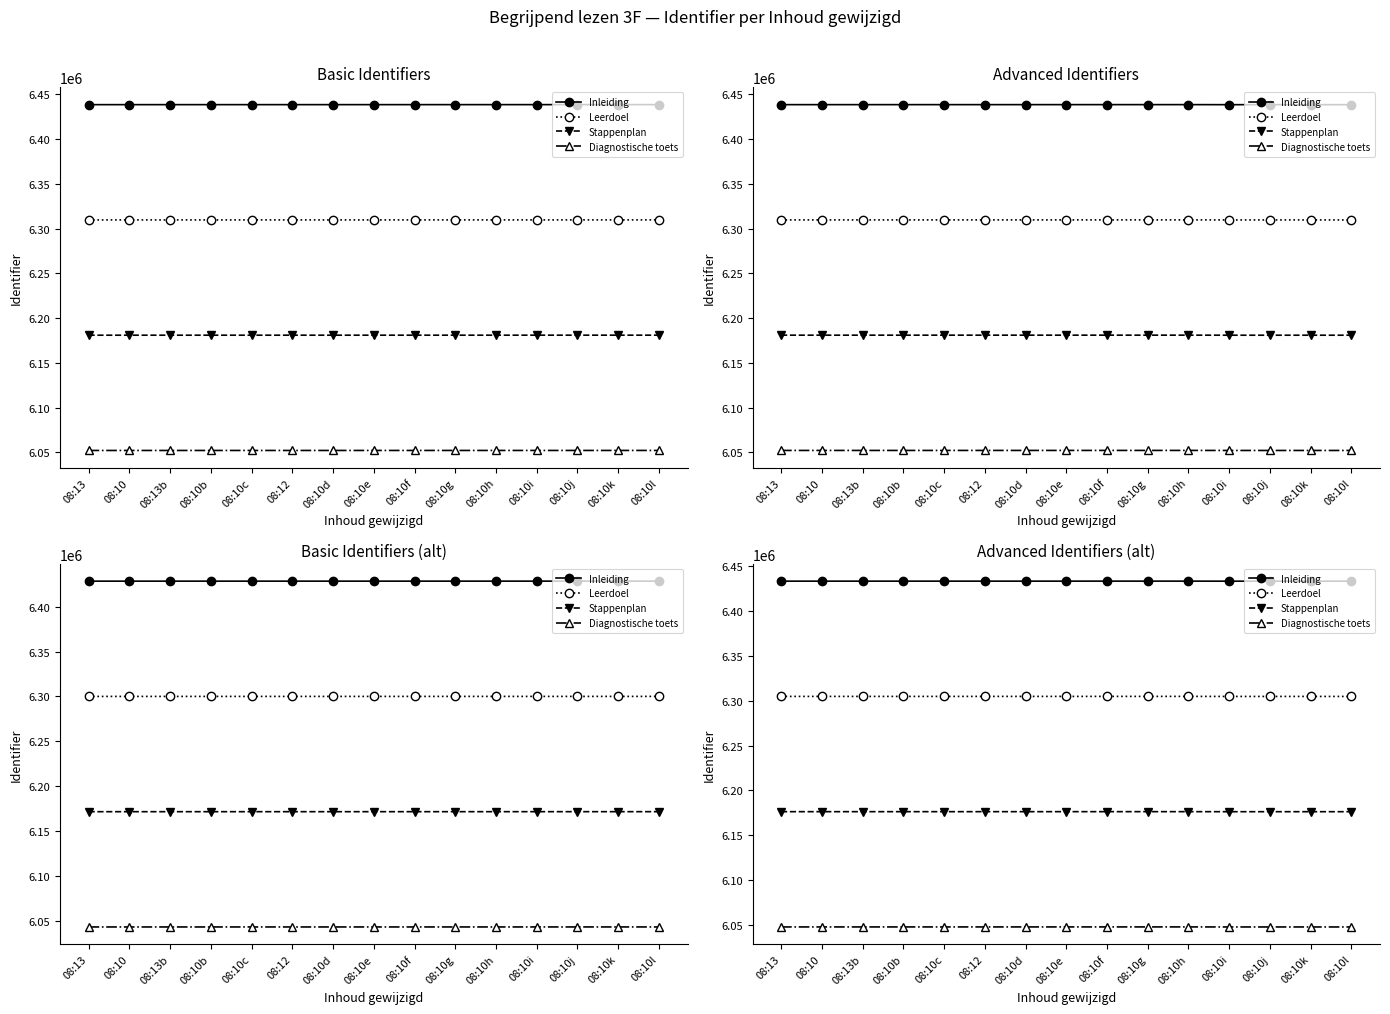

Is the value of Stappenplan at 08:12 greater than the value of Leerdoel at 08:10k?

No